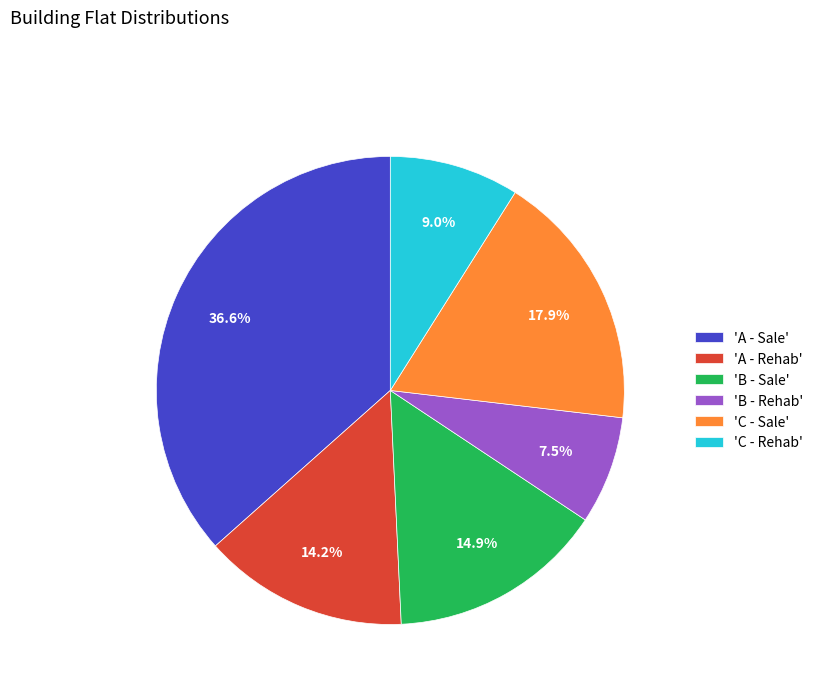

Do 'C - Rehab' and 'B - Rehab' together represent more than half of the pie?

No